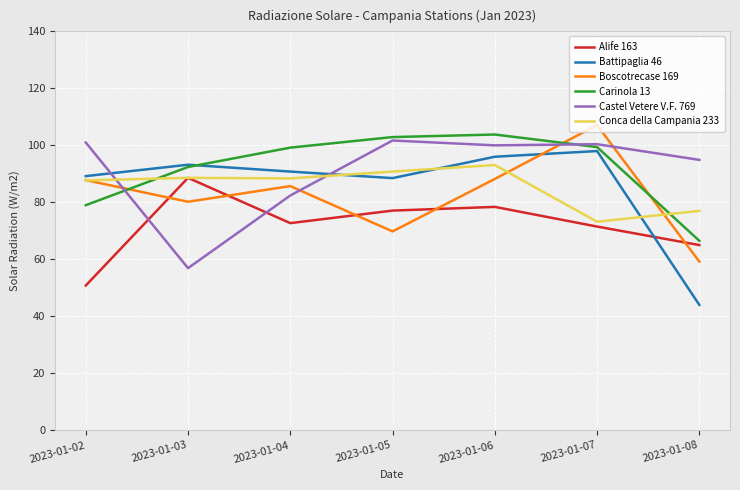

What is the difference between the Conca della Campania 233 values at 2023-01-08 and 2023-01-04?

11.4